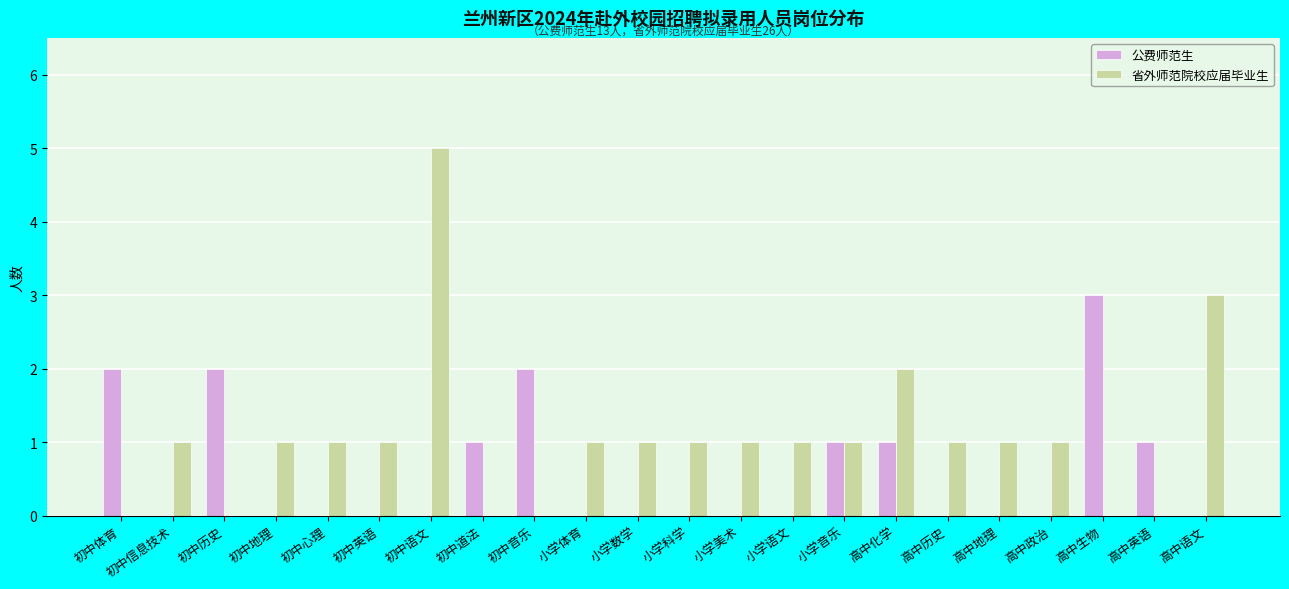

True or false: 公费师范生 has a value of 2 at 高中语文.

False